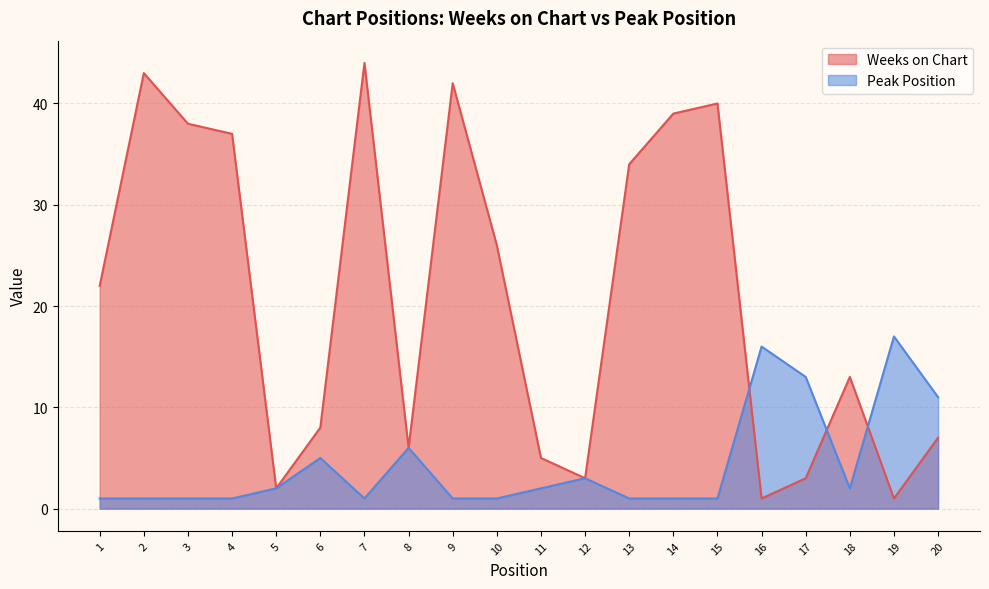

Rank the series by their maximum value, from lowest to highest.

Peak Position, Weeks on Chart